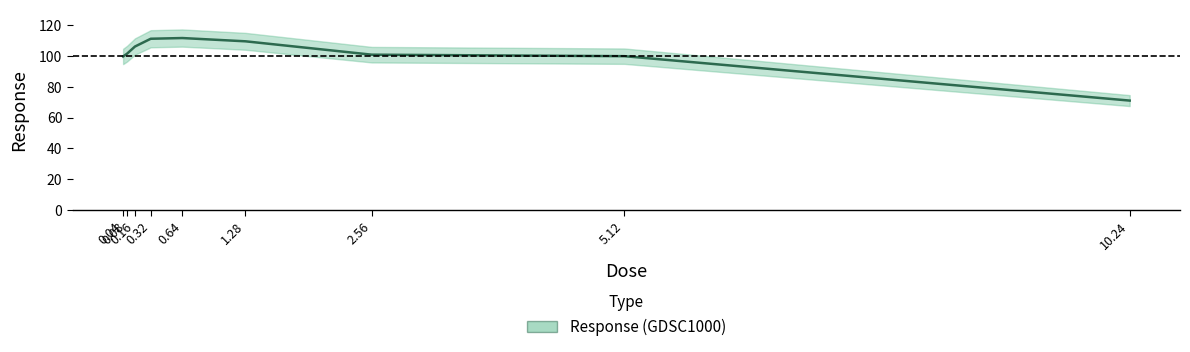

Between 1.28 and 2.56, which is larger?

1.28